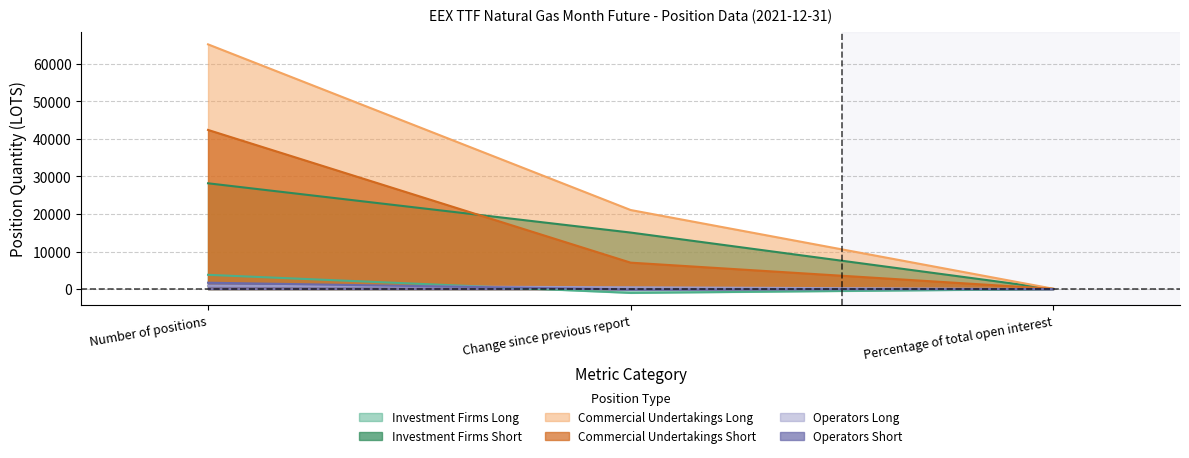

Rank the categories by Commercial Undertakings Long value from lowest to highest.

Percentage of total open interest, Change since previous report, Number of positions